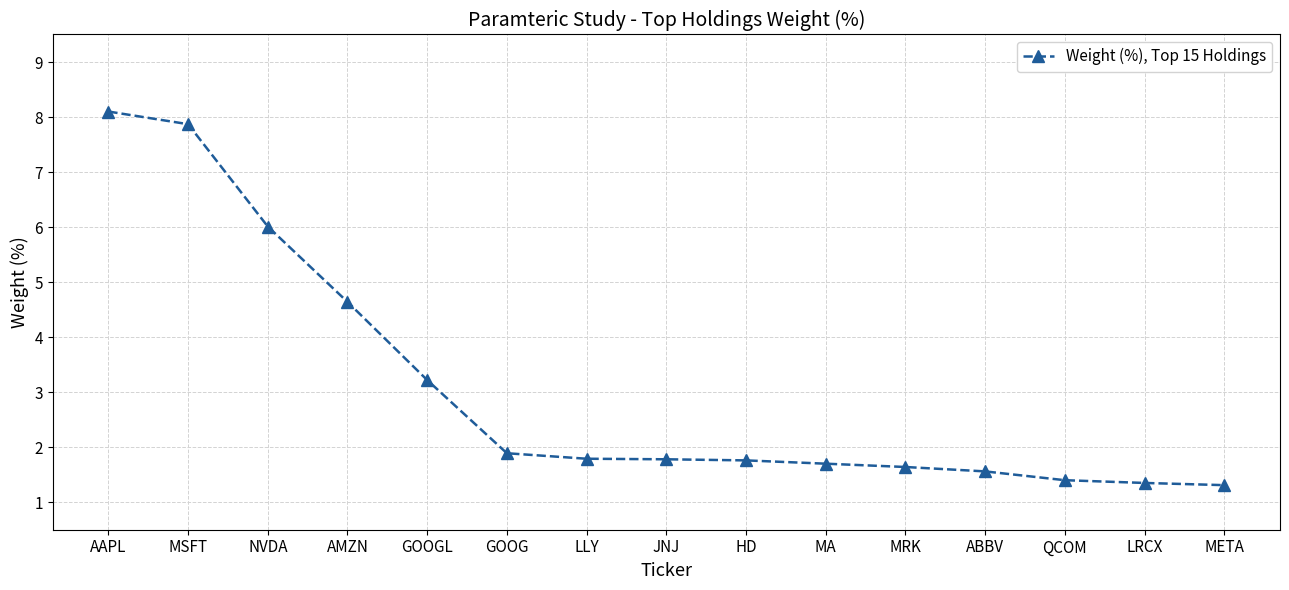

What is the change in value from GOOG to LLY?

-0.1